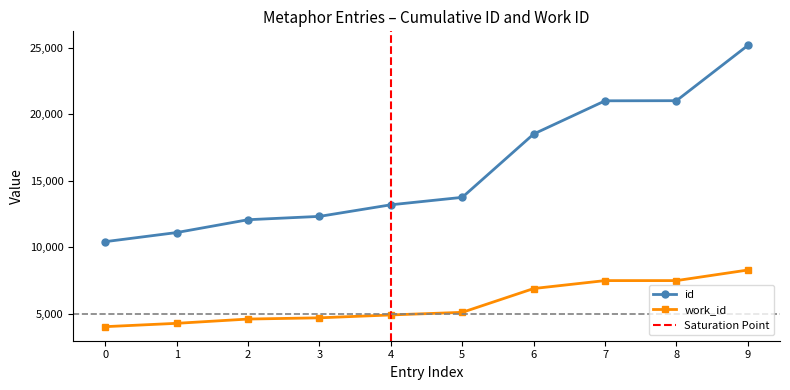

The value of id at 0 is 10406. True or false?

True